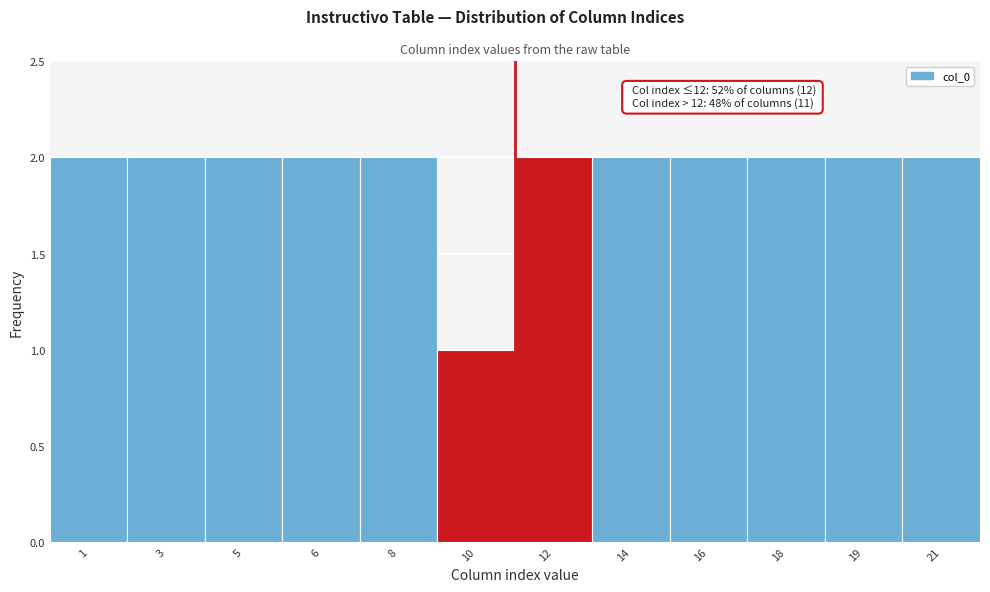

Reading left to right, what are all the values shown in this chart?

1=2	3=2	5=2	6=2	8=2	10=1	12=2	14=2	16=2	18=2	19=2	21=2